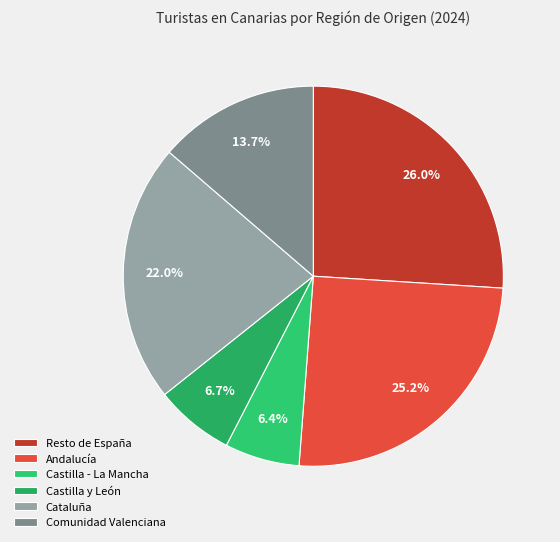

Do Andalucía and Comunidad Valenciana together represent more than half of the pie?

No